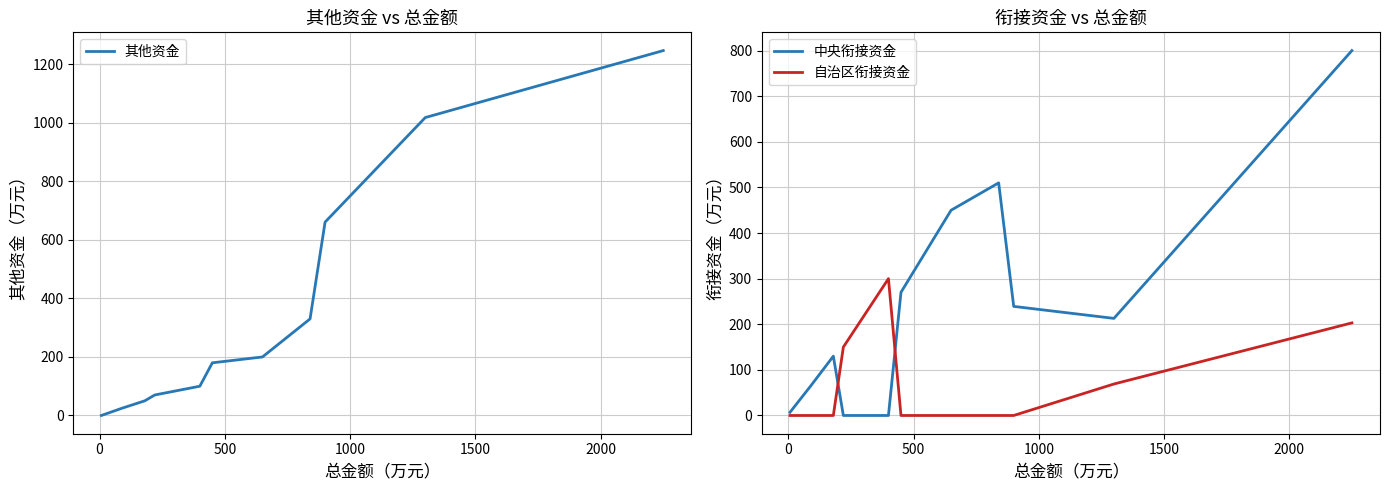

What is the highest value of the 自治区衔接资金 series?

300.0